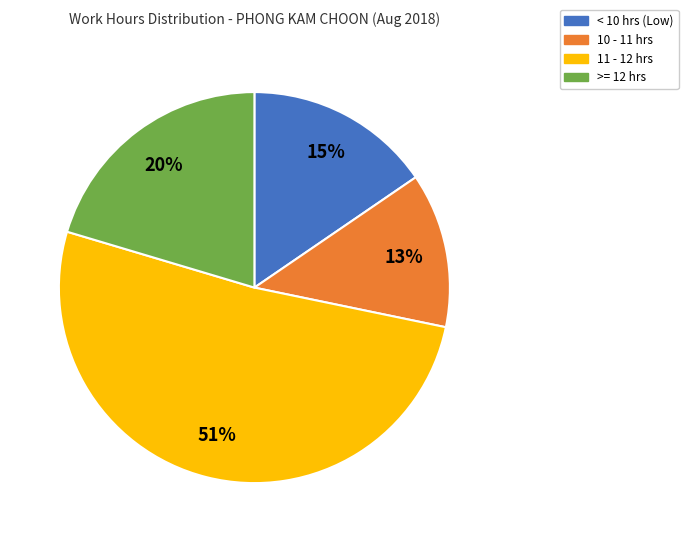

How many slices are in this pie chart?

4